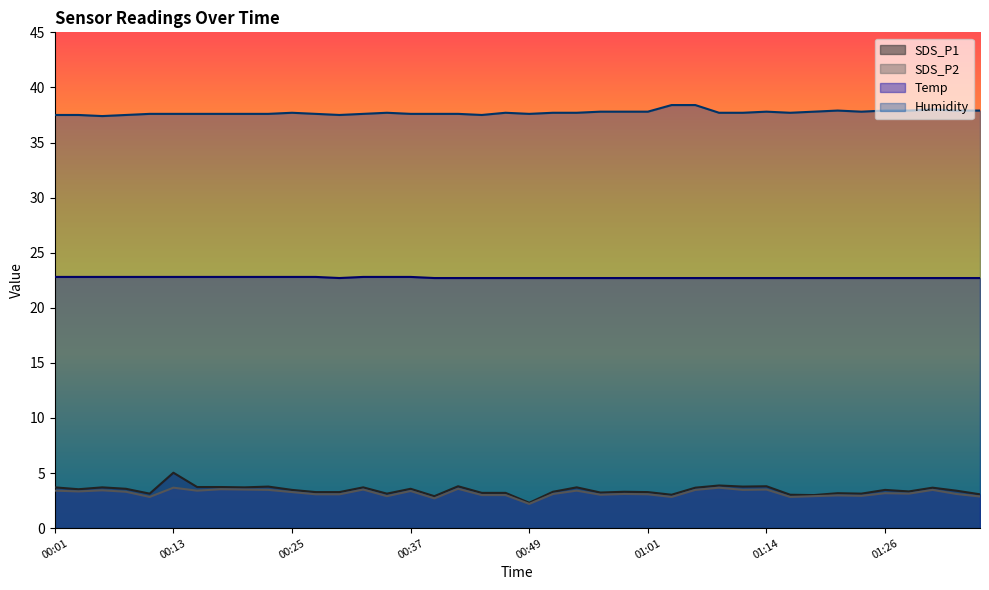

Which has a higher value, 01:18 or 00:25?

00:25